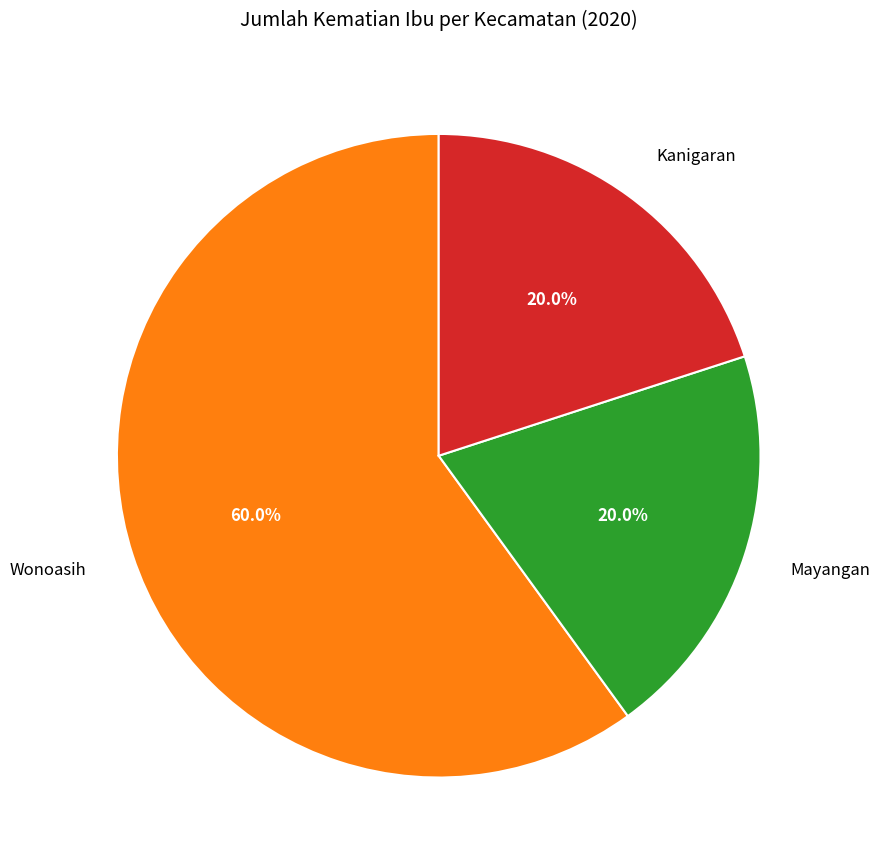

Is it true that Mayangan is 12% of the pie?

False